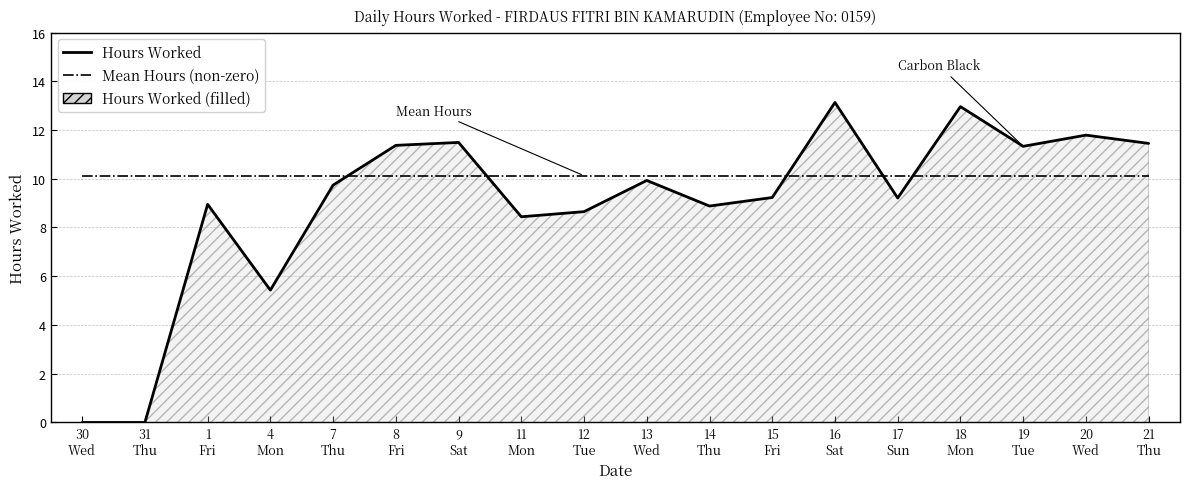

How many lines are shown in the chart?

2